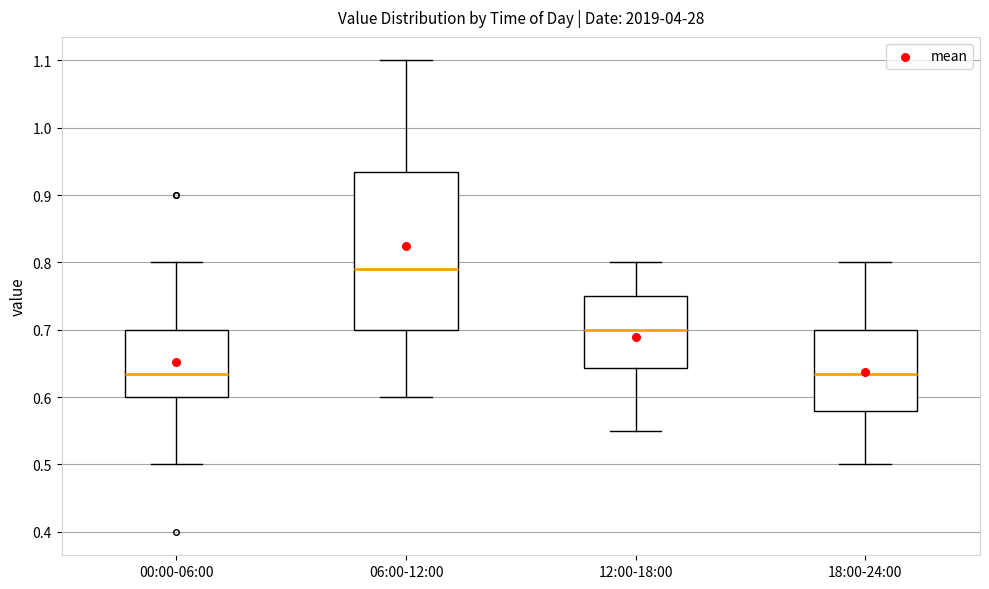

Reading left to right, transcribe this box plot: for each box, give where its median line is, the range the box spans, and where its two whiskers end, as read against the y-axis. The values are not printed on the chart, so give them approximately, as read against the axis.

00:00-06:00: median 0.64, box 0.60 to 0.70, whiskers 0.50 to 0.80
06:00-12:00: median 0.79, box 0.70 to 0.94, whiskers 0.60 to 1.10
12:00-18:00: median 0.70, box 0.64 to 0.75, whiskers 0.55 to 0.80
18:00-24:00: median 0.64, box 0.58 to 0.70, whiskers 0.50 to 0.80